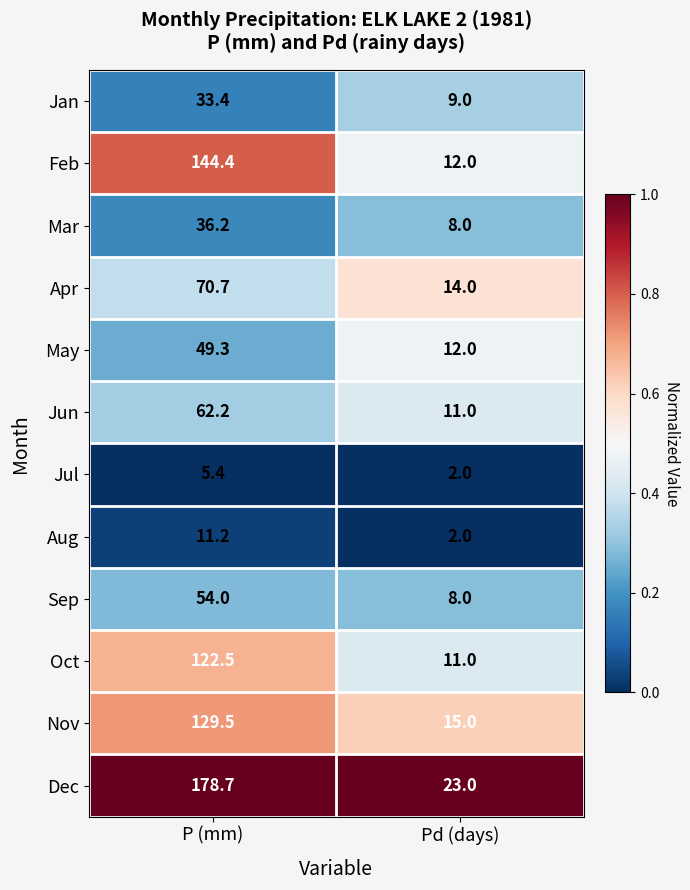

Which series has the largest total across all categories?

Dec